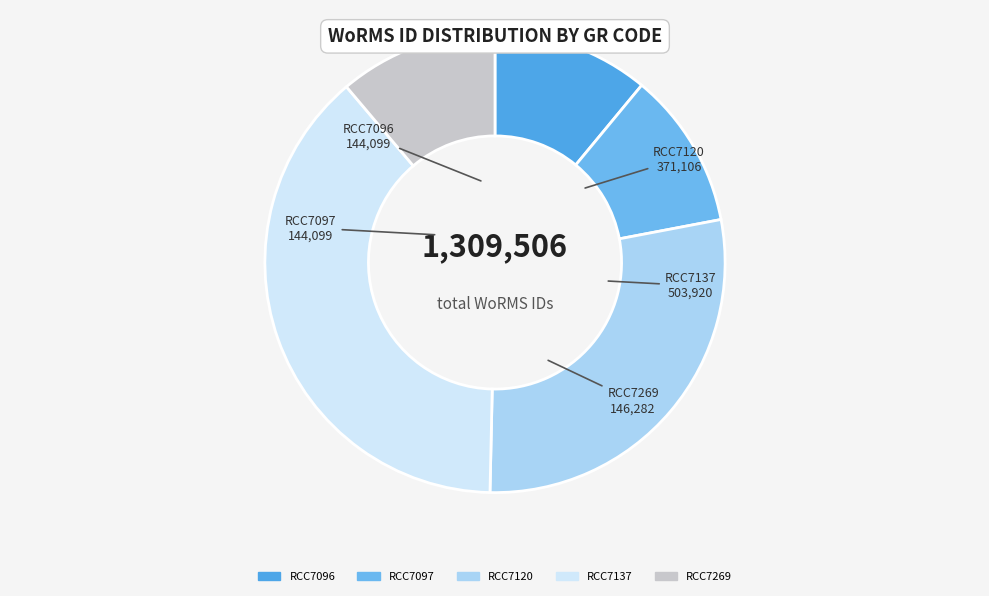

Is it true that RCC7096 is 11% of the pie?

True